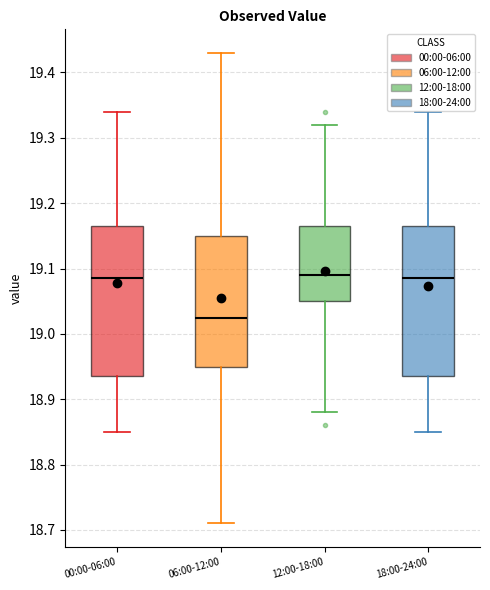

Where is the upper edge of the box for 12:00-18:00 on the y-axis? The values are not printed on the chart, so give them approximately, as read against the axis.

19.17